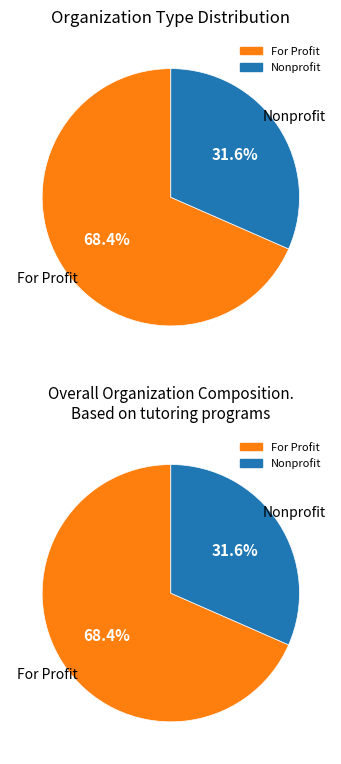

Is the sum of Nonprofit and For Profit greater than half?

Yes